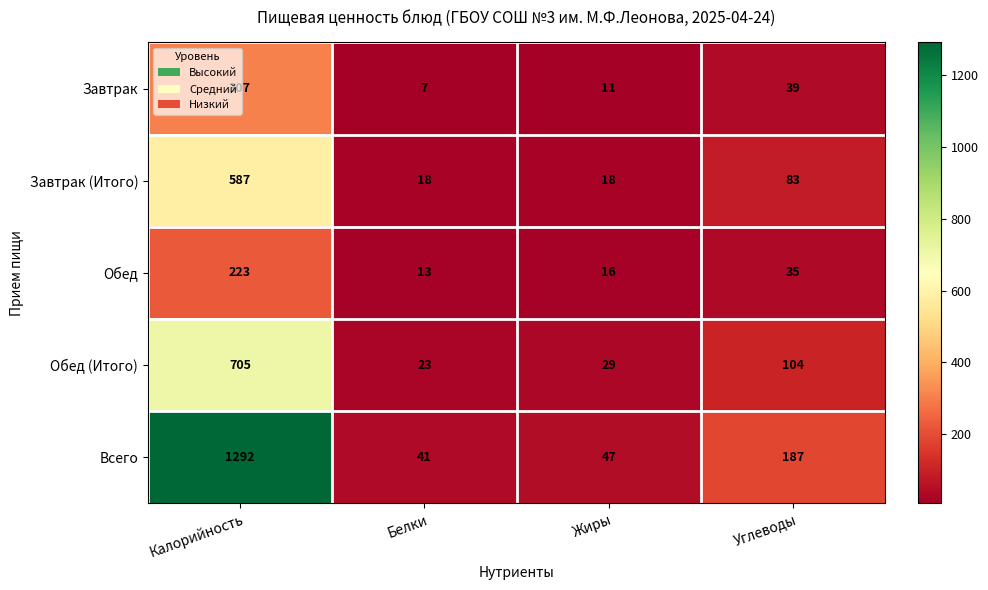

Where is Обед nearest to the value 118?

Углеводы